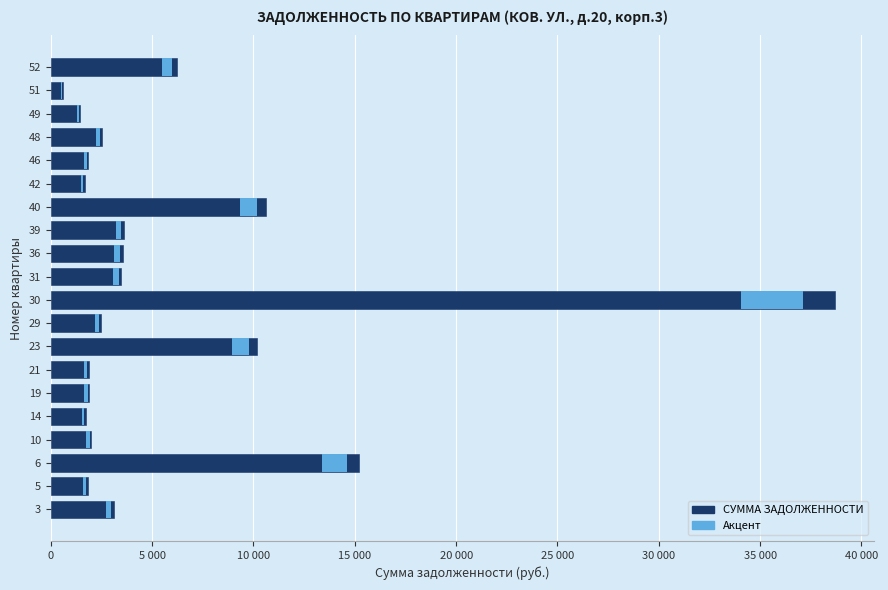

Reading right to left, list all the values displayed in this chart.

6237.7	596.9	1449.8	2533.7	1847.2	1671.1	10618.2	3630.4	3560.1	3480.8	38675.7	2473.2	10163.1	1880.4	1888.1	1727.8	1997.5	15206.8	1822.2	3097.3